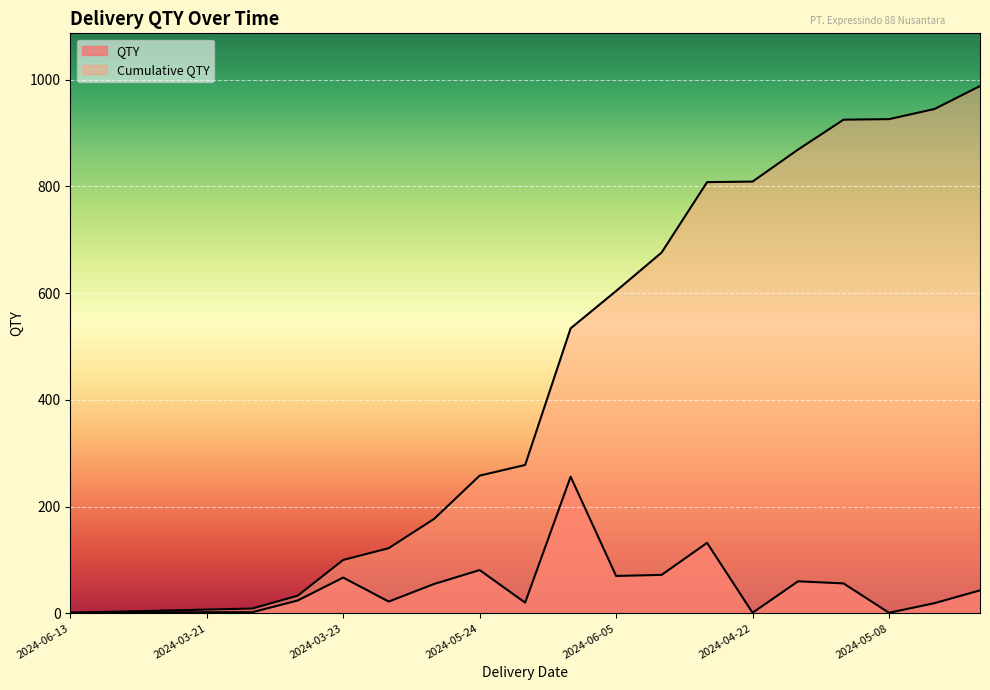

The value of Cumulative QTY at 2024-06-05 is 604. True or false?

True